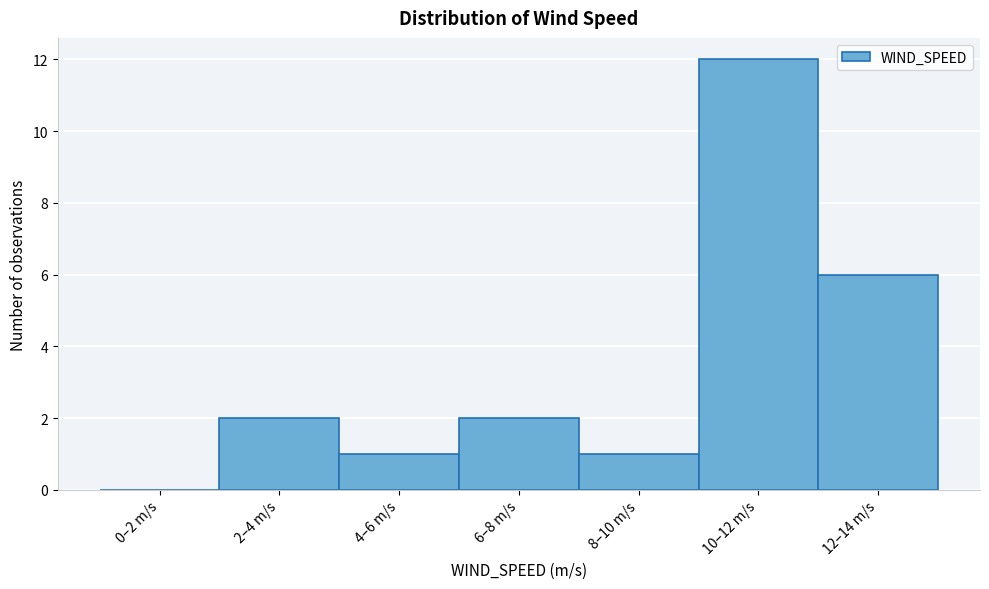

Reading right to left, list all the values displayed in this chart.

12–14 m/s=6	10–12 m/s=12	8–10 m/s=1	6–8 m/s=2	4–6 m/s=1	2–4 m/s=2	0–2 m/s=0